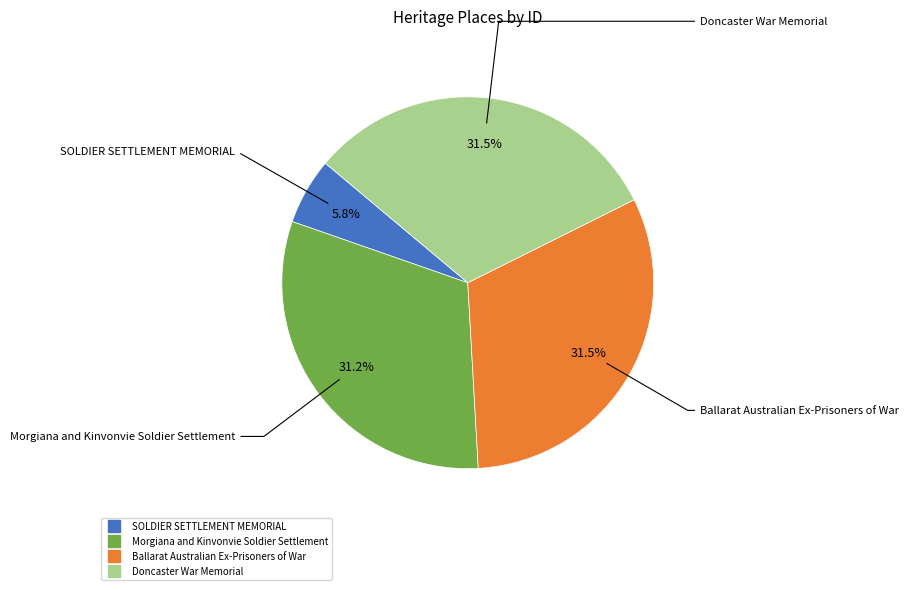

What is the total percentage of Morgiana and Kinvonvie Soldier Settlement and Ballarat Australian Ex-Prisoners of War?

62.7%